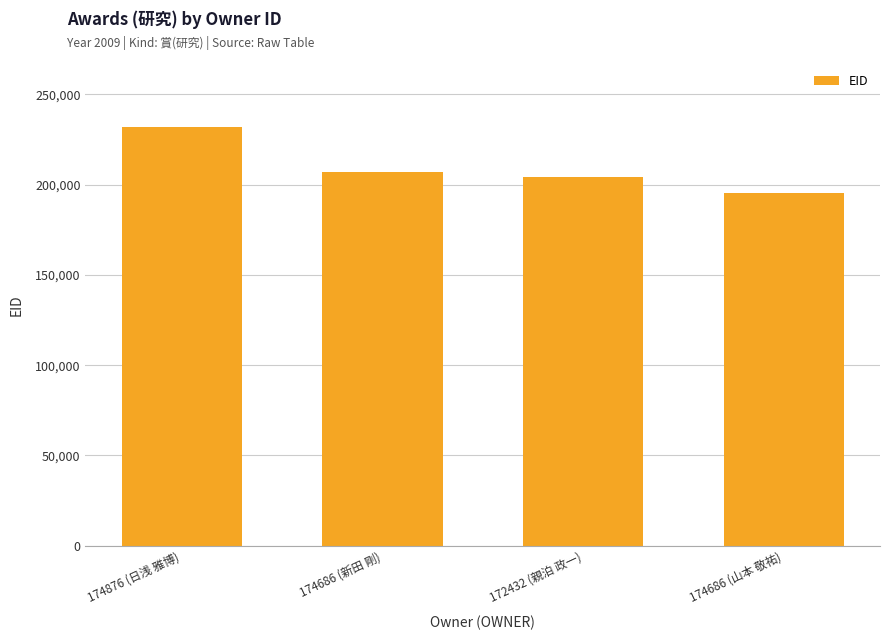

Reading left to right, list all the values displayed in this chart.

232120	206732	204361	195560